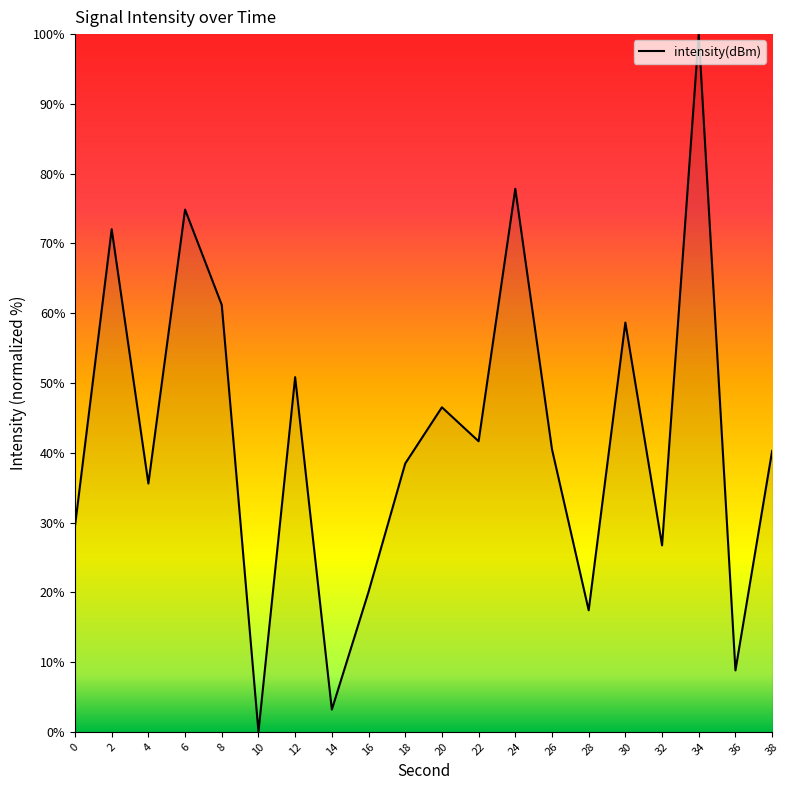

What value does the data have at 2?

72.0